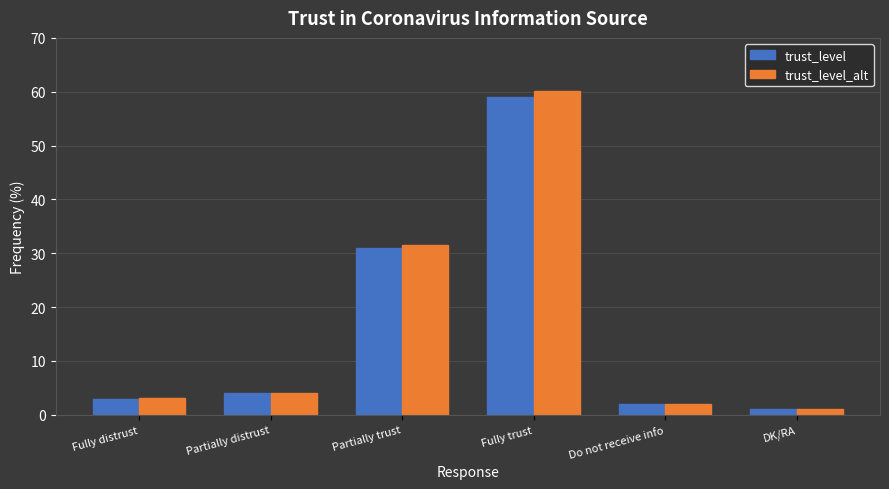

Reading right to left, transcribe all the data shown in this chart.

trust_level: DK/RA=1.0	Do not receive info=2.0	Fully trust=59.0	Partially trust=31.0	Partially distrust=4.0	Fully distrust=3.0
trust_level_alt: DK/RA=1.0	Do not receive info=2.0	Fully trust=60.2	Partially trust=31.6	Partially distrust=4.1	Fully distrust=3.1